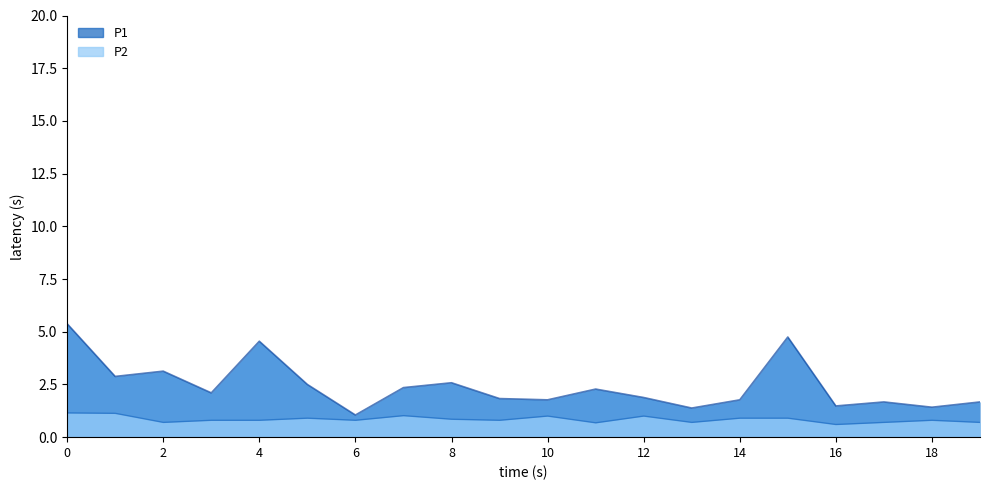

What is the sum of all P1 values?

48.4